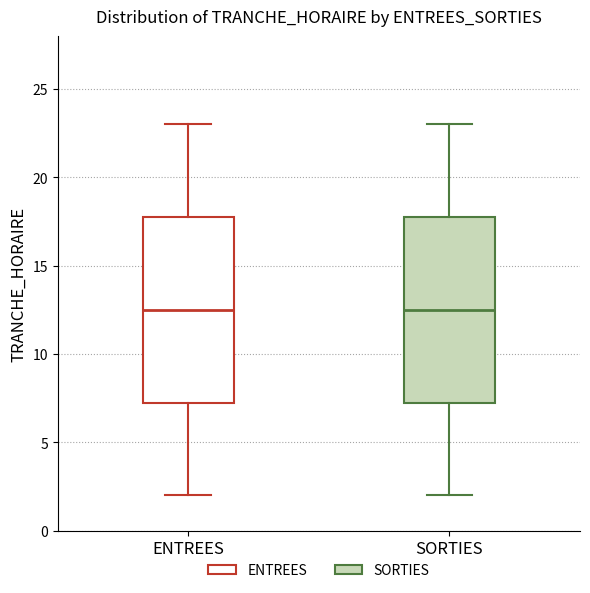

Reading left to right, read every box against the y-axis: the position of its median line, the range the box covers, and the ends of its whiskers. The values are not printed on the chart, so give them approximately, as read against the axis.

ENTREES: median 12.5, box 7.5 to 18.0, whiskers 2.0 to 23.0
SORTIES: median 12.5, box 7.5 to 18.0, whiskers 2.0 to 23.0